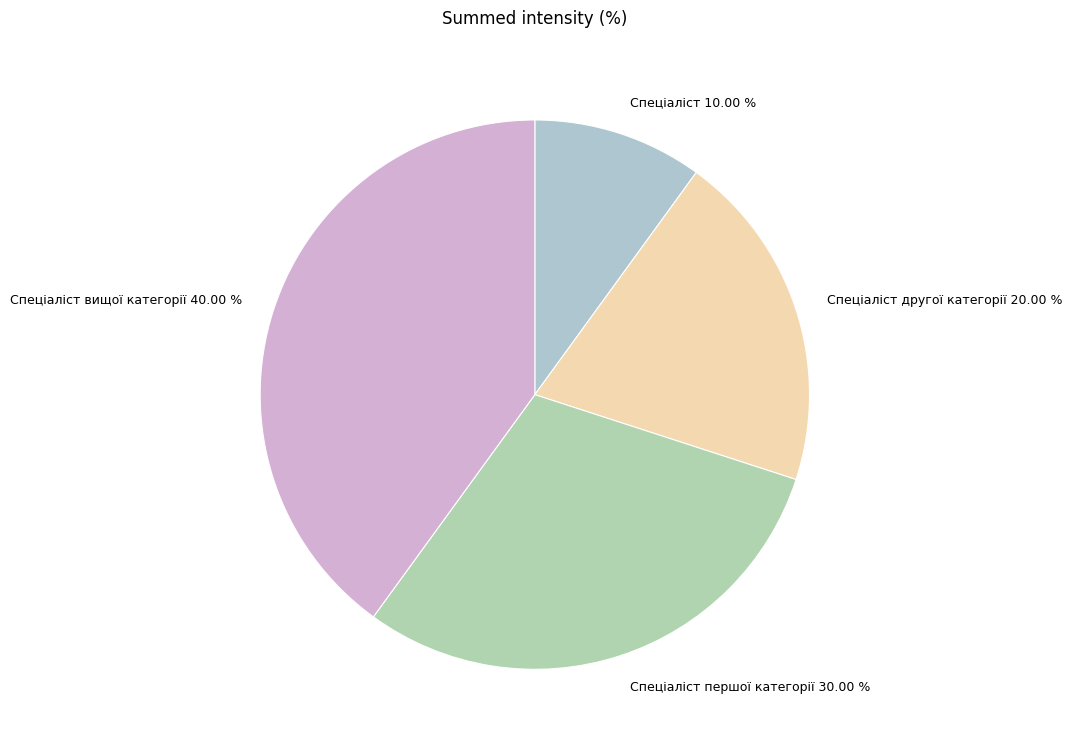

What is the ratio of the value at Спеціаліст вищої категорії to the value at Спеціаліст першої категорії?

1.3